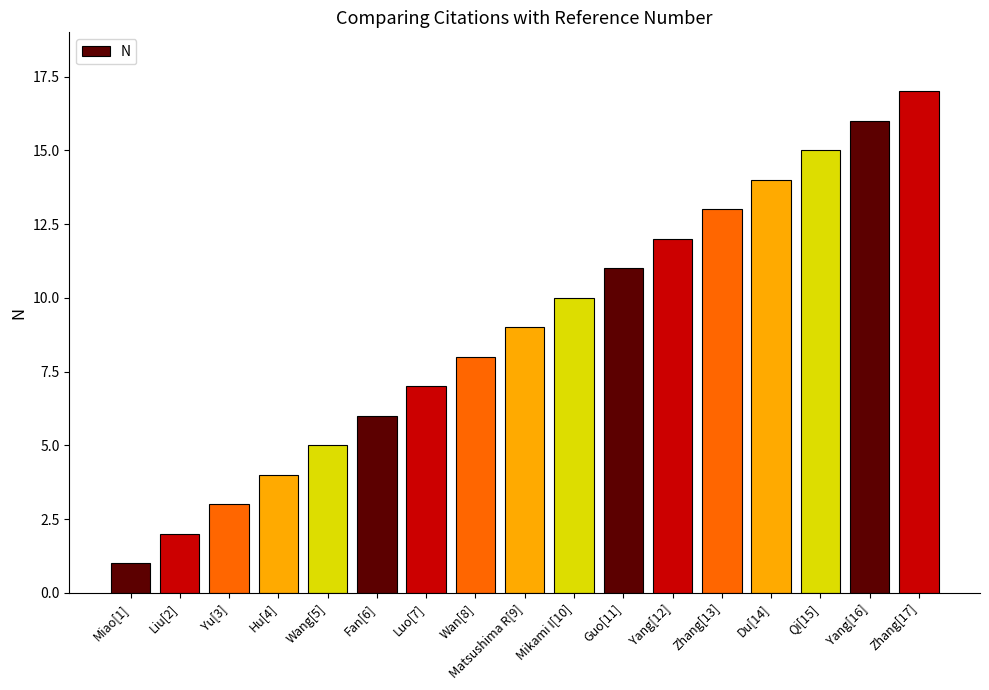

Does the chart contain any negative values?

No